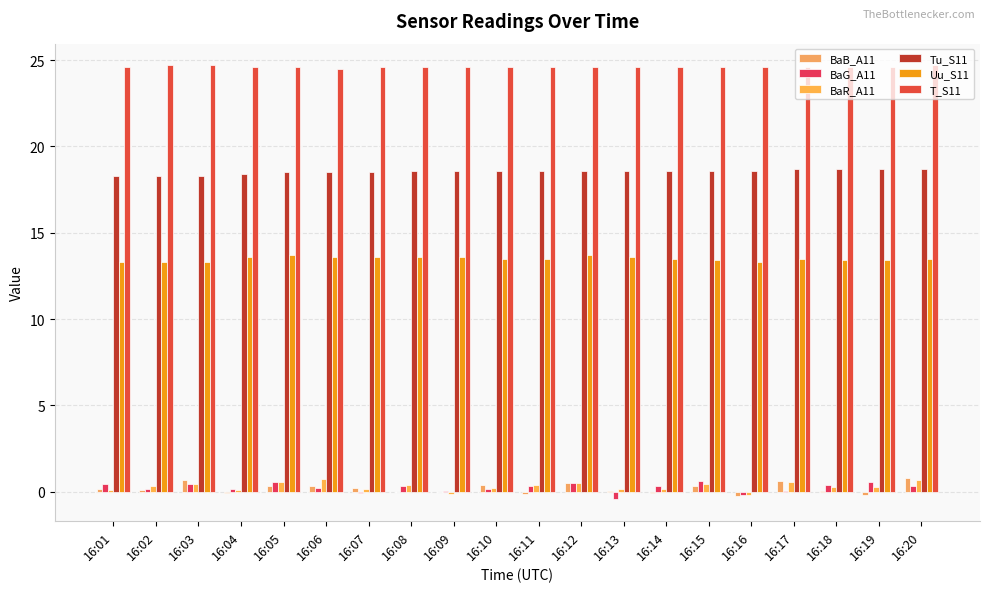

How many groups of bars are there?

20